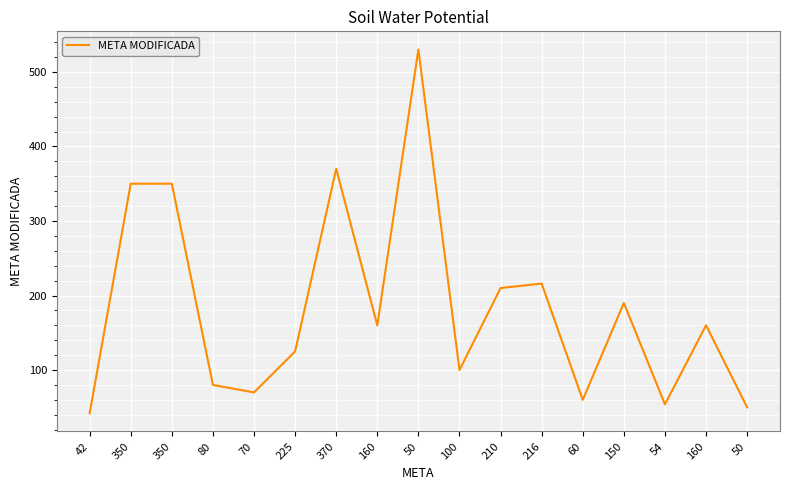

List the labels in order of value, largest first.

50, 370, 350, 350, 216, 210, 150, 160, 160, 225, 100, 80, 70, 60, 54, 50, 42